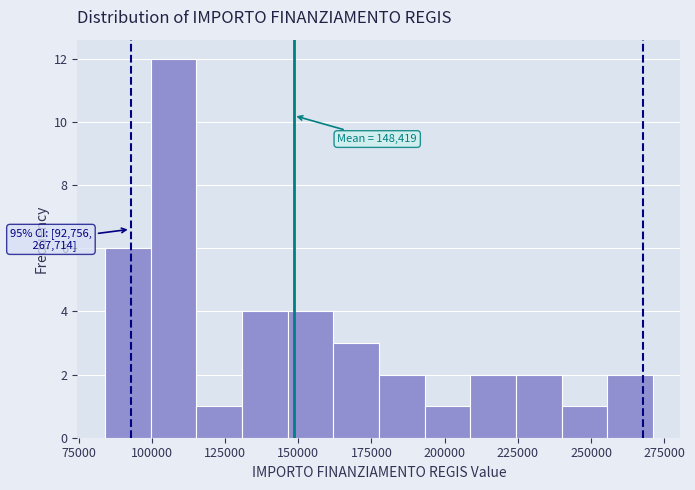

Read against the x-axis, roughly where is the centre of the tallest bar?

105000